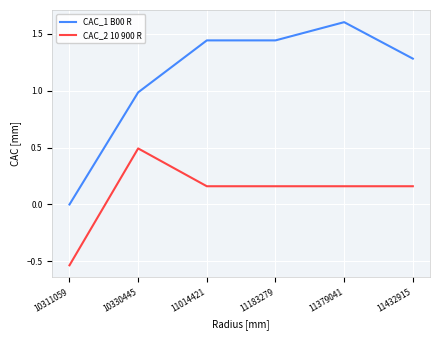

Is the value of CAC_2 10 900 R at 11432915 greater than the value of CAC_1 B00 R at 11432915?

No